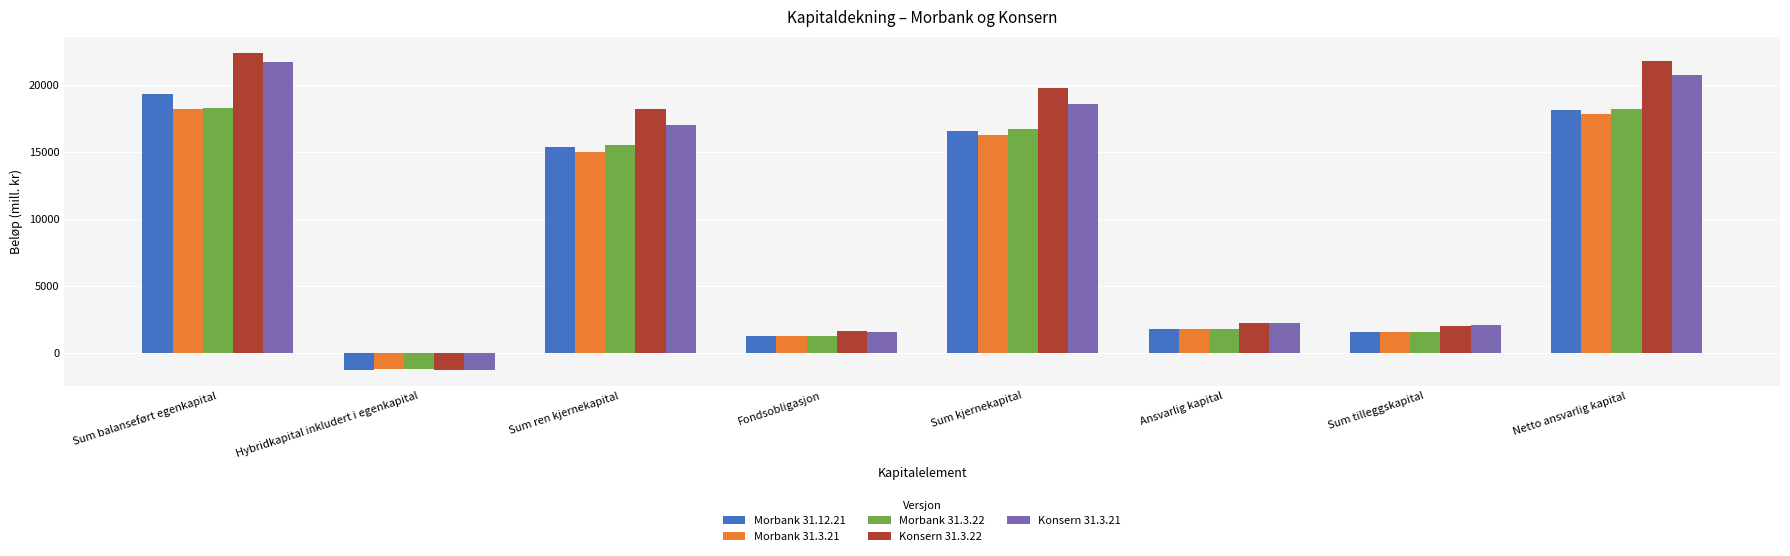

What is the greatest value displayed?

22439